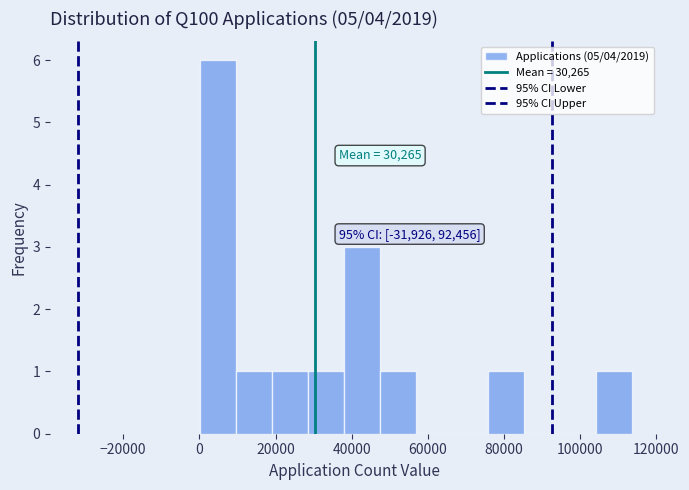

Which range on the x-axis has the tallest bar?

0 to 10000